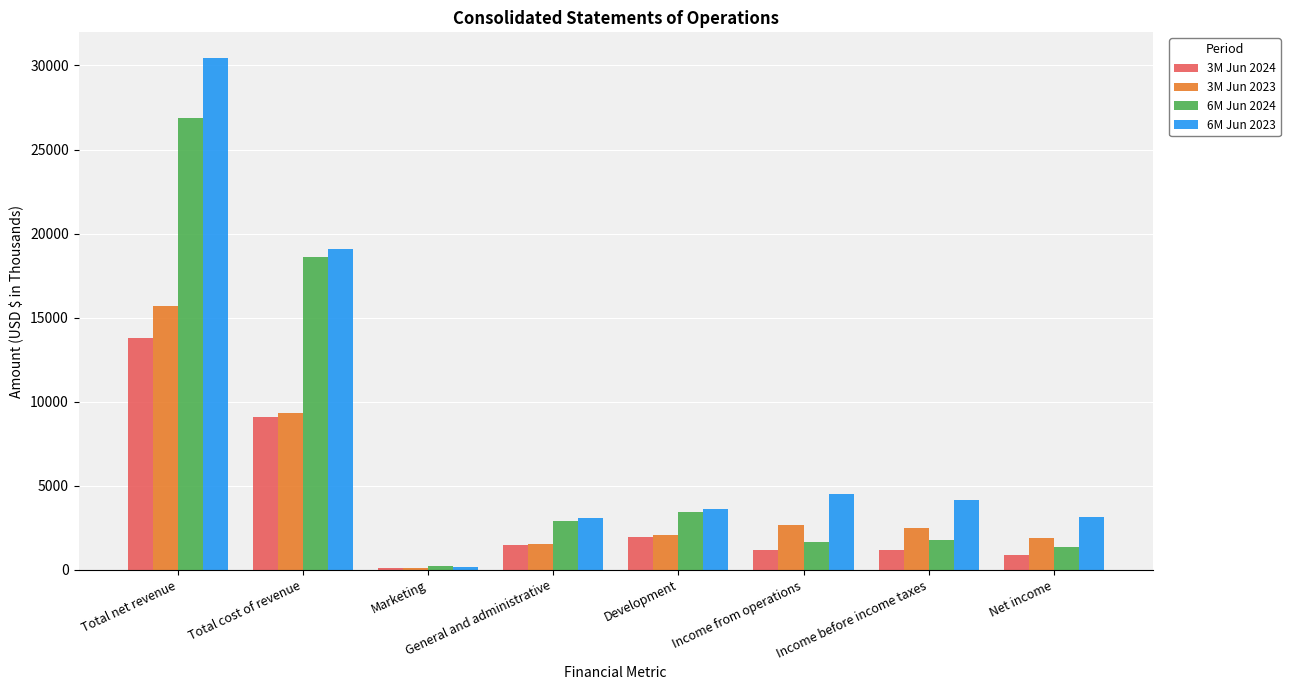

At which category does the chart reach its minimum across all series?

Marketing